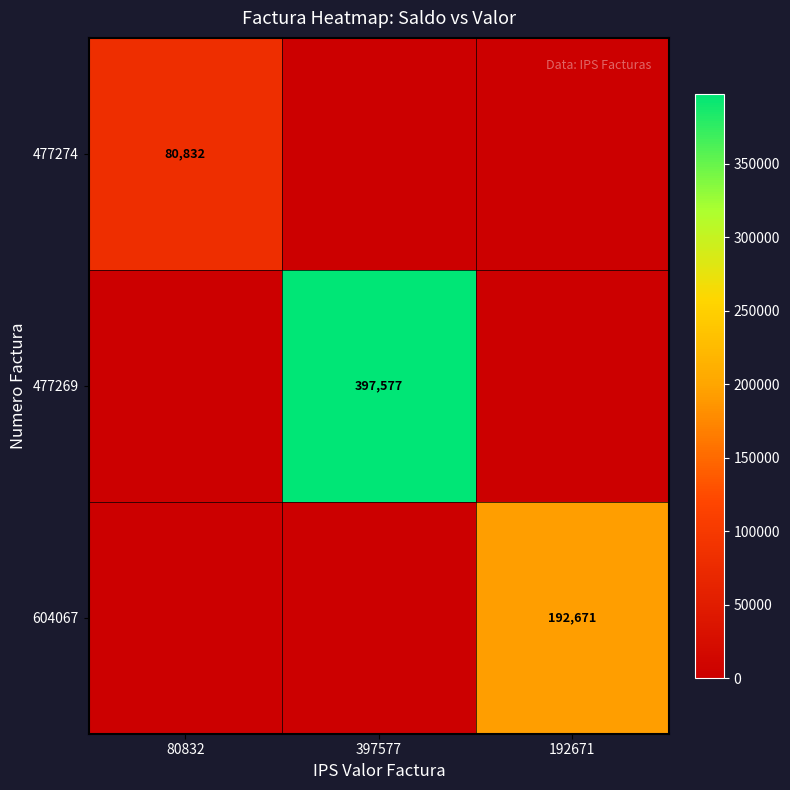

Is the value of 477274 at 80832 greater than the value of 604067 at 192671?

No